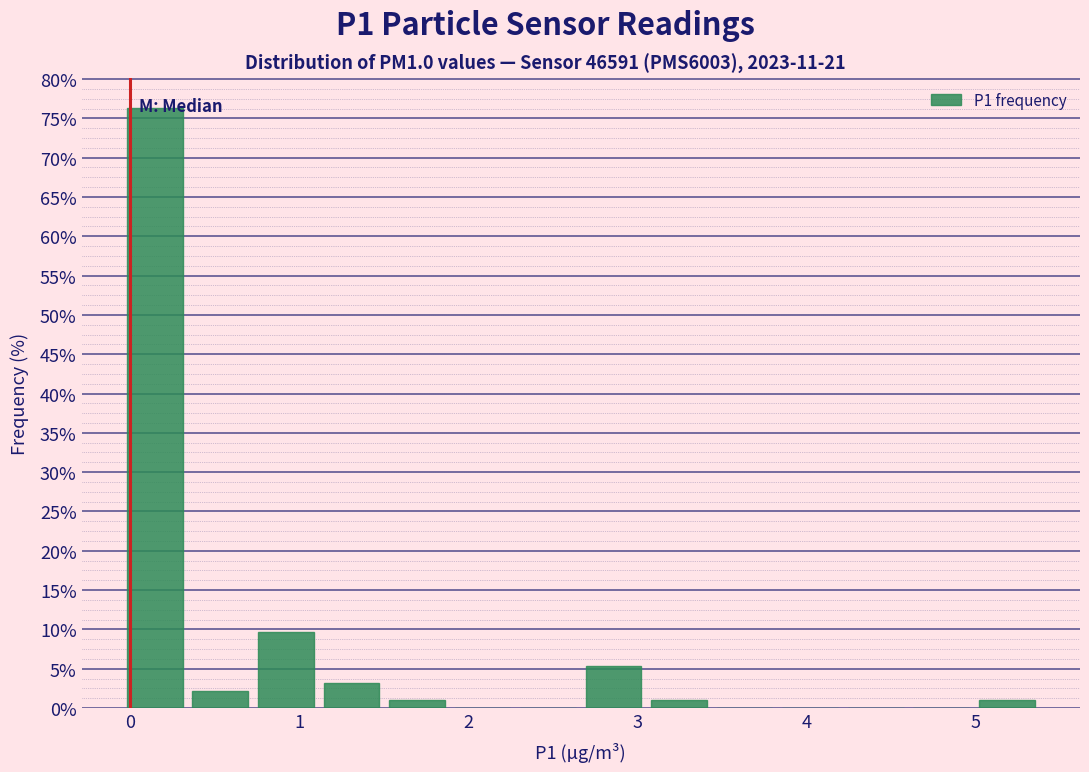

Read against the x-axis, roughly where is the centre of the tallest bar?

0.1